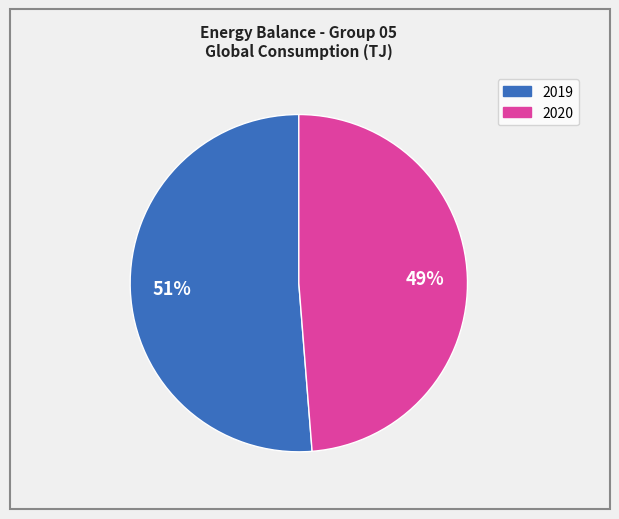

Is there a majority slice in this chart?

Yes